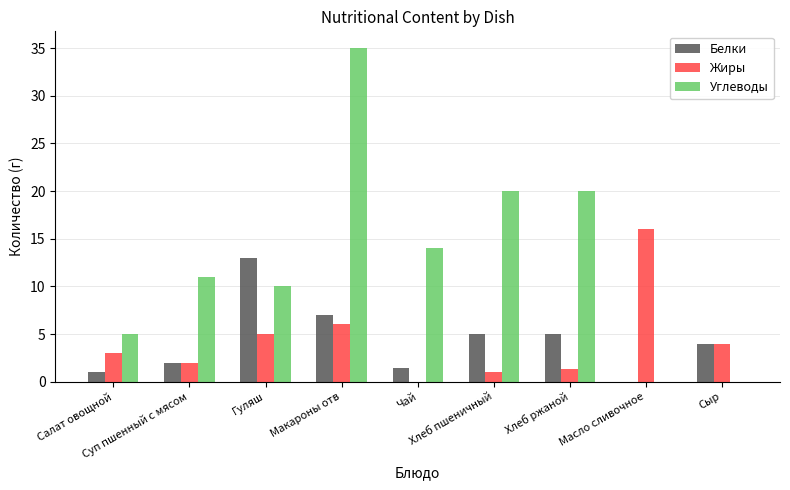

Which series has the largest total across all categories?

Углеводы